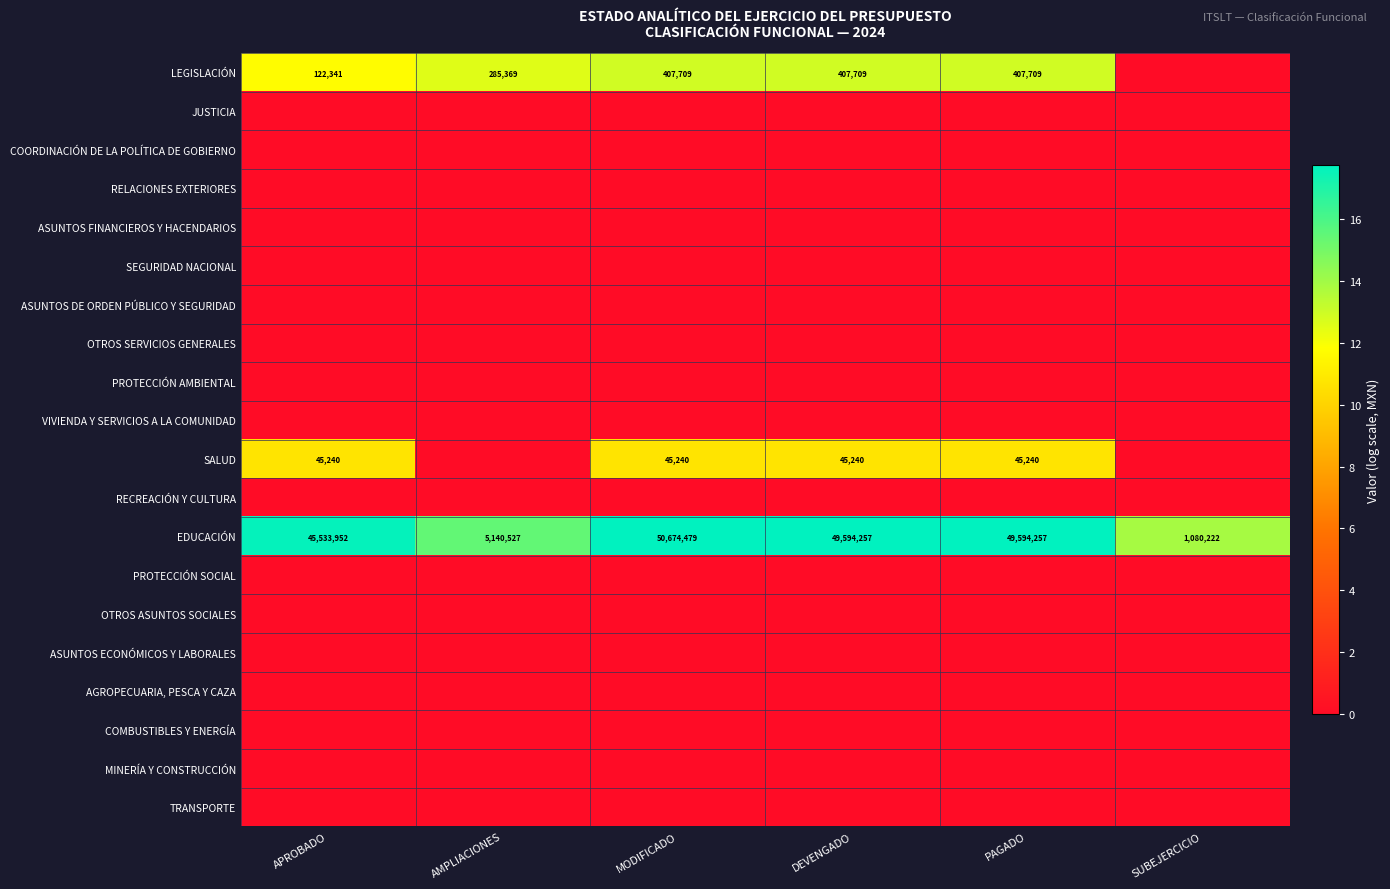

What is the spread (max minus min) of values at DEVENGADO?

17.7